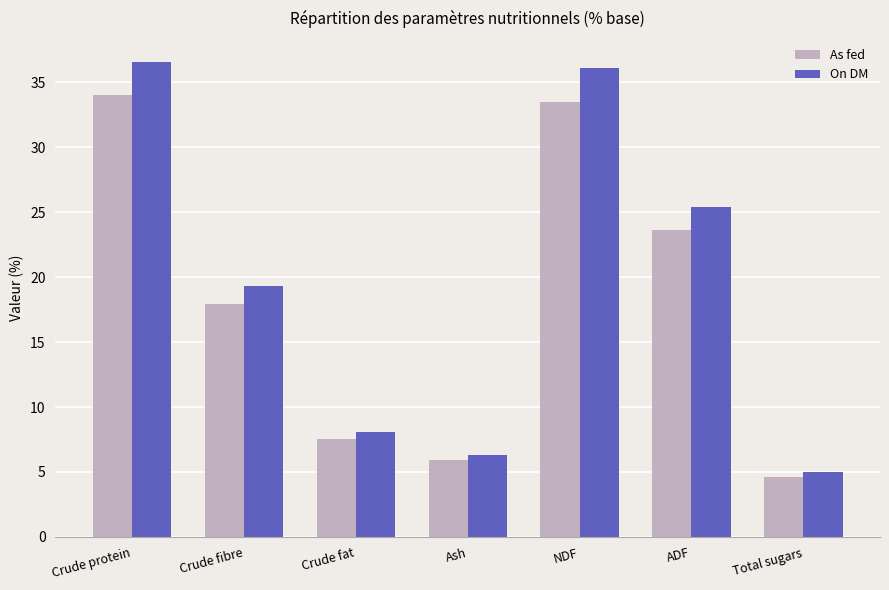

Reading left to right, list all the values displayed in this chart.

As fed: Crude protein=34.0	Crude fibre=17.9	Crude fat=7.5	Ash=5.9	NDF=33.5	ADF=23.6	Total sugars=4.6
On DM: Crude protein=36.6	Crude fibre=19.3	Crude fat=8.1	Ash=6.3	NDF=36.1	ADF=25.4	Total sugars=5.0